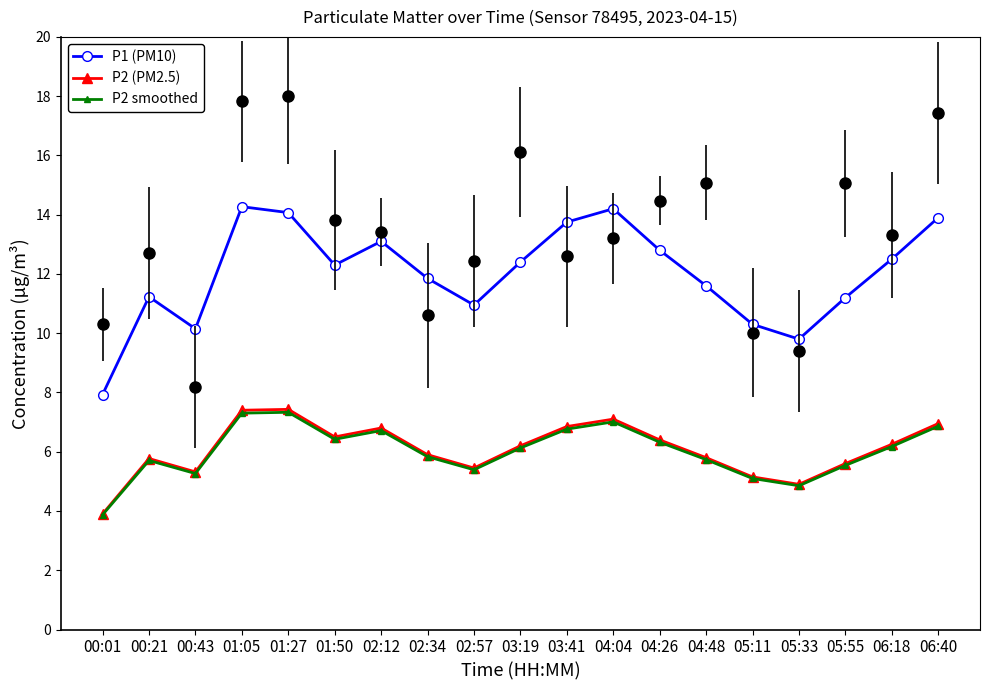

What is the difference between the P2 smoothed values at 01:50 and 03:41?

0.3